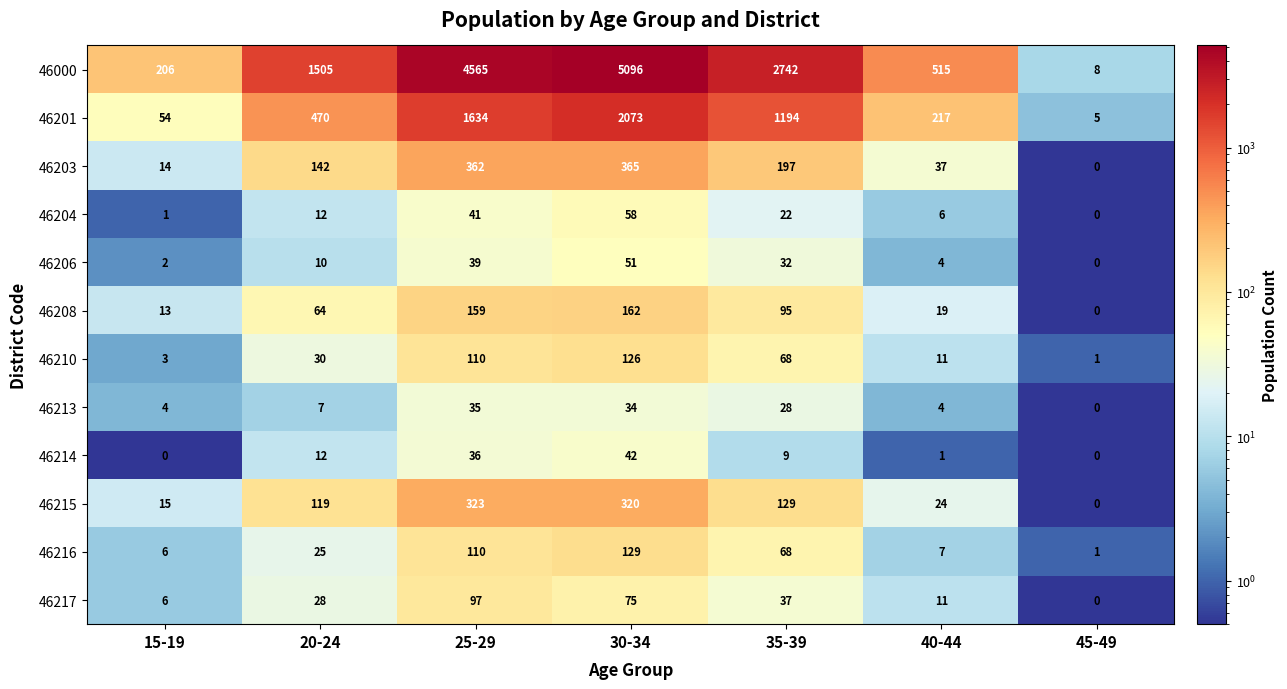

What is the maximum value for 46215?

323